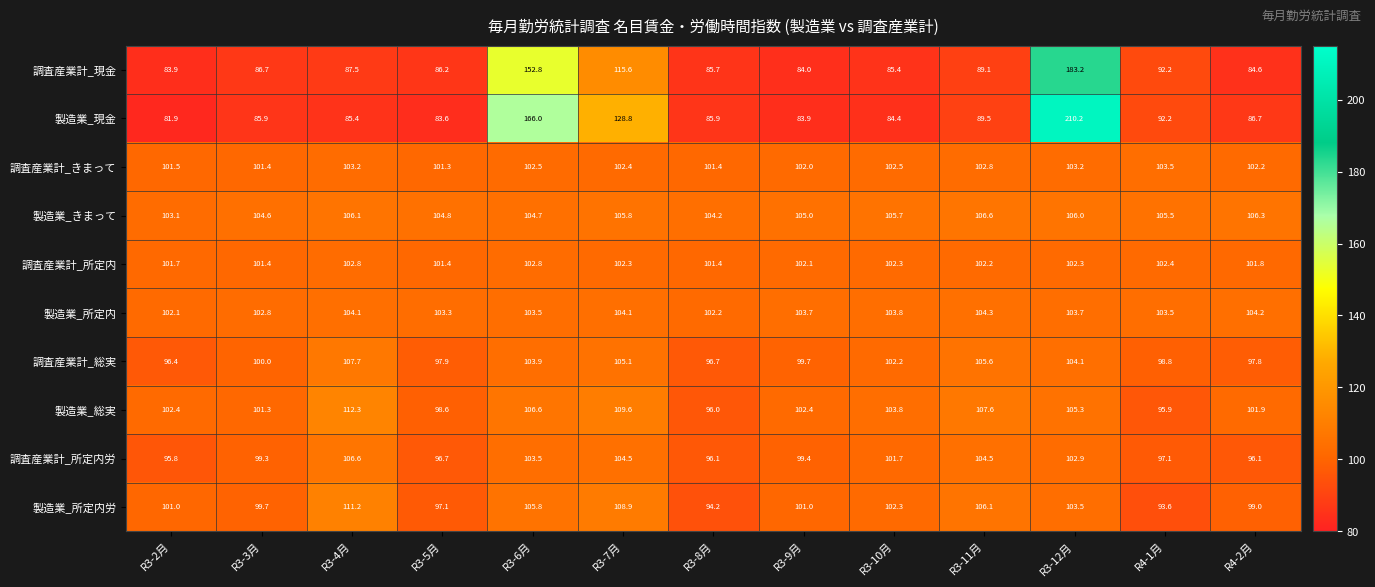

What is the smallest value displayed?

81.9